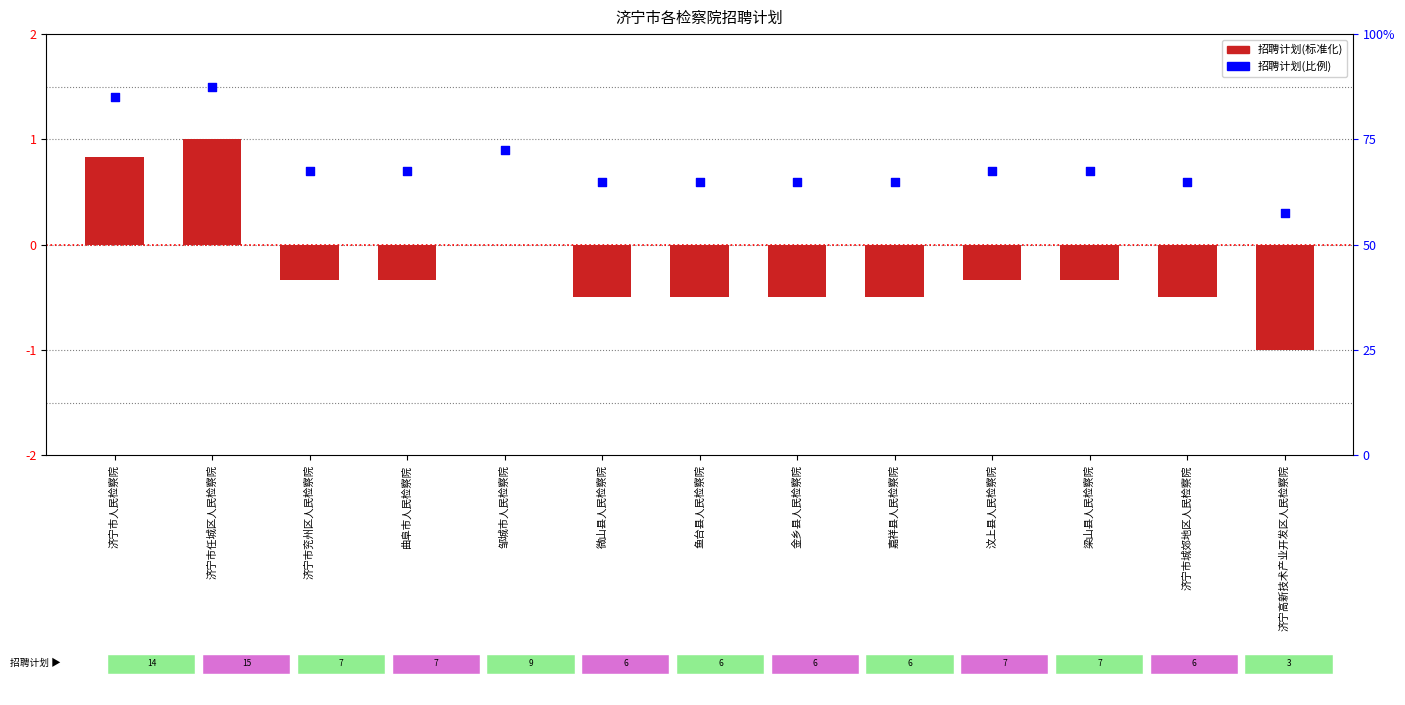

What is the total value across all series at 济宁市兖州区人民检察院?

0.4